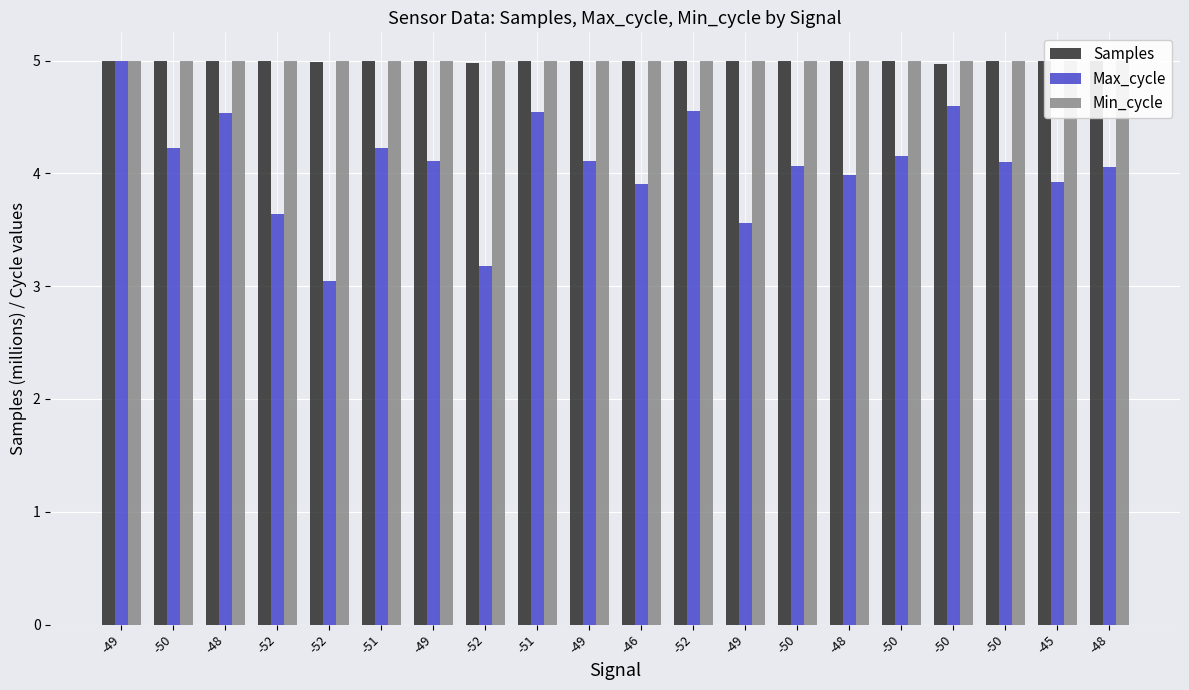

Is it true that Max_cycle equals 6.4 at -51?

False